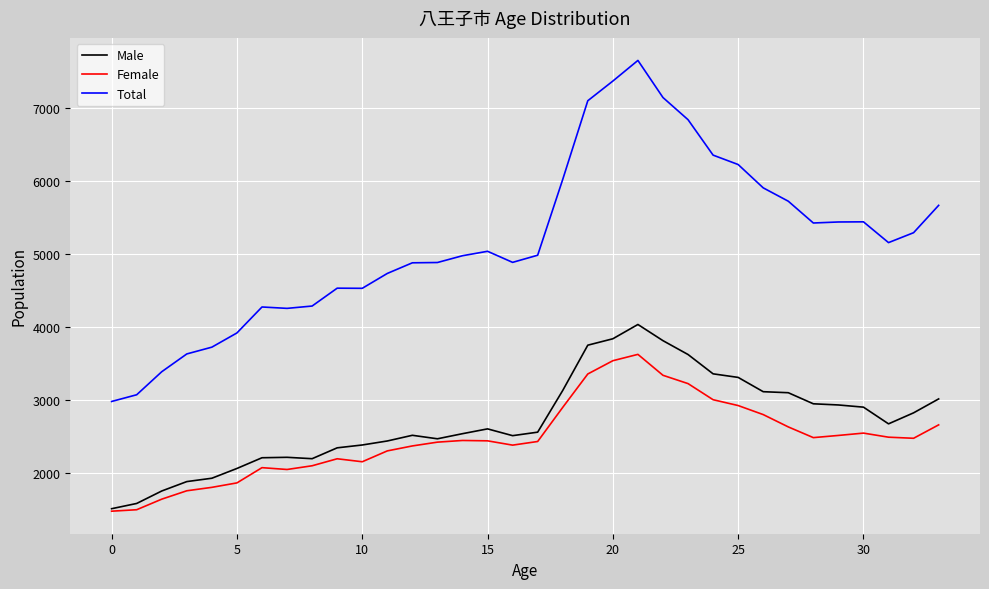

True or false: Male and Total cross at least once.

False